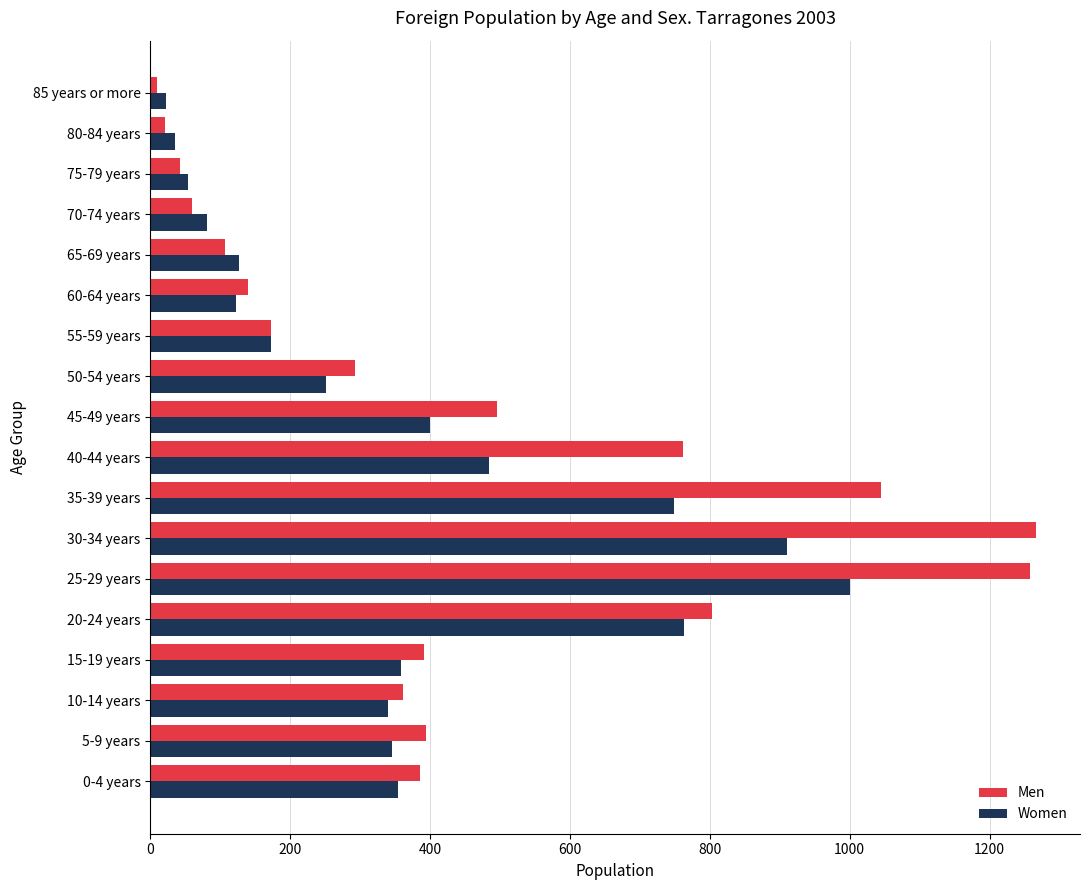

What is the difference between the maximum and minimum values in the Men series?

1257